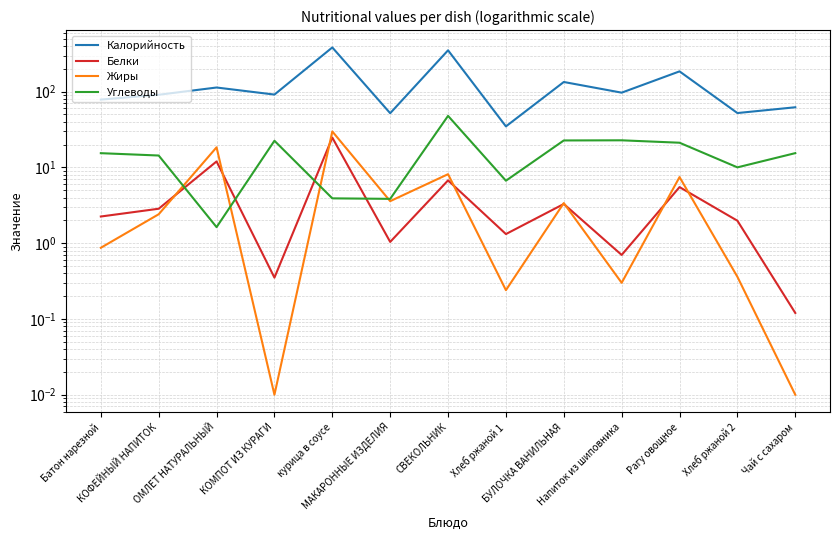

What is the spread (max minus min) of values at МАКАРОННЫЕ ИЗДЕЛИЯ?

50.9